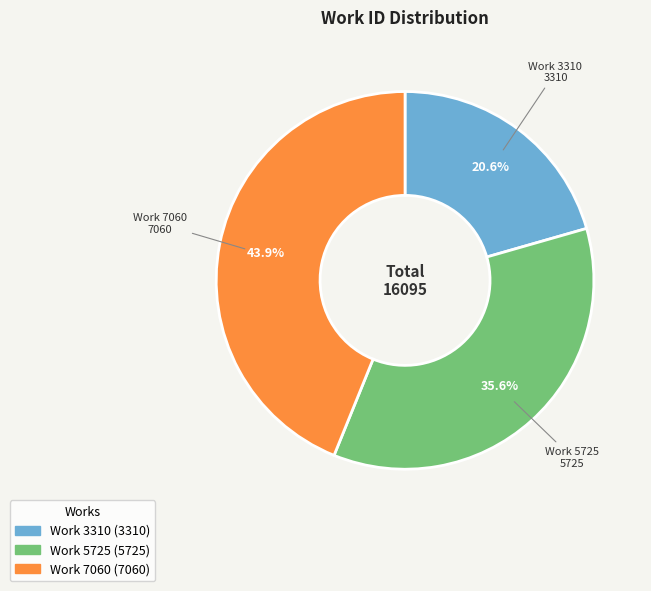

How many slices are in this pie chart?

3